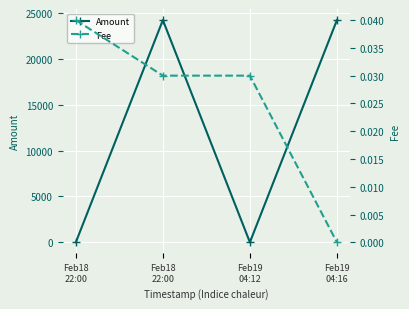

At which label does Amount first exceed 24240?

Feb18
22:00